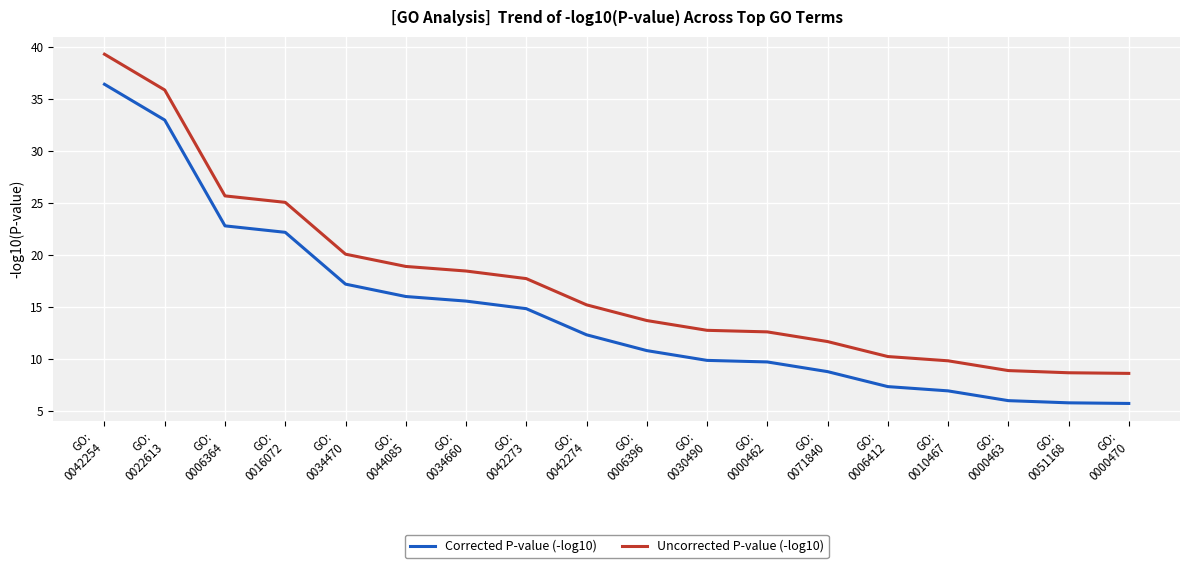

True or false: Corrected P-value (-log10) and Uncorrected P-value (-log10) intersect in this chart.

False